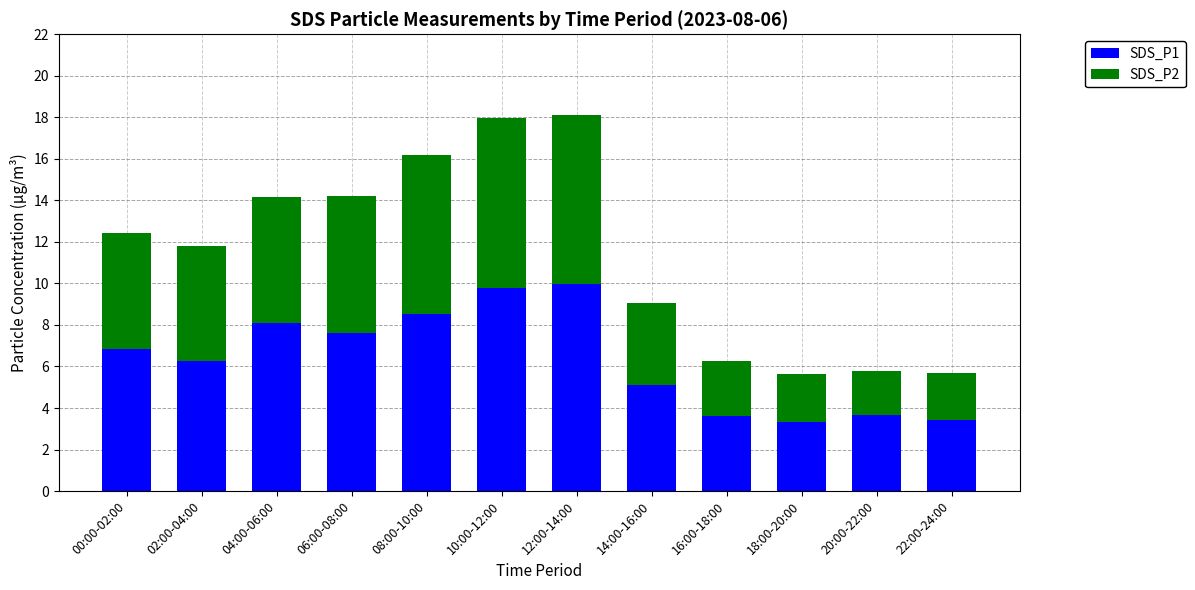

Count the number of categories in the chart.

12